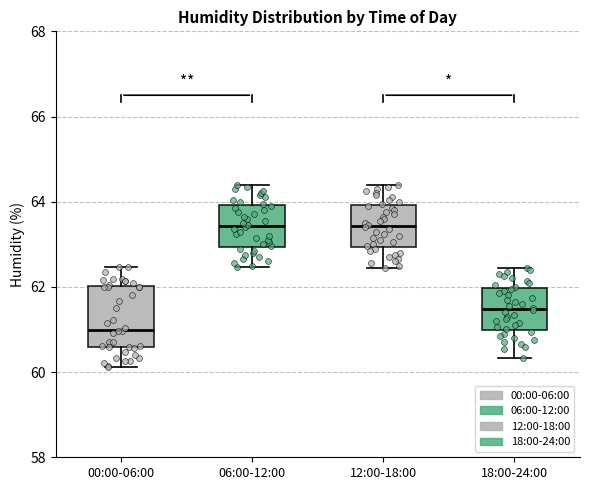

Which box is the tallest, from its lower edge to its upper edge?

00:00-06:00